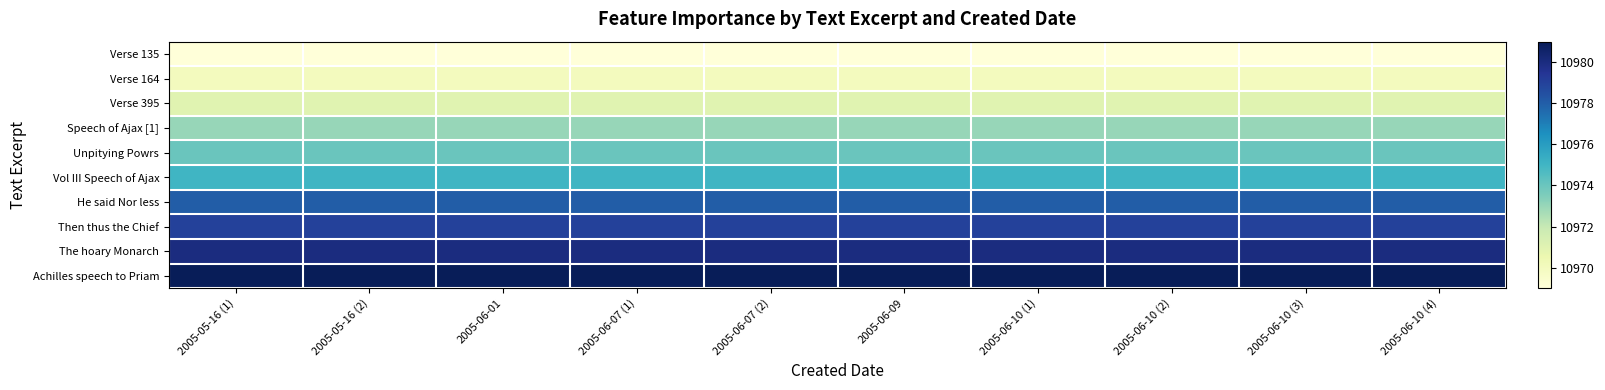

What is the spread (max minus min) of values at 2005-06-10 (2)?

12